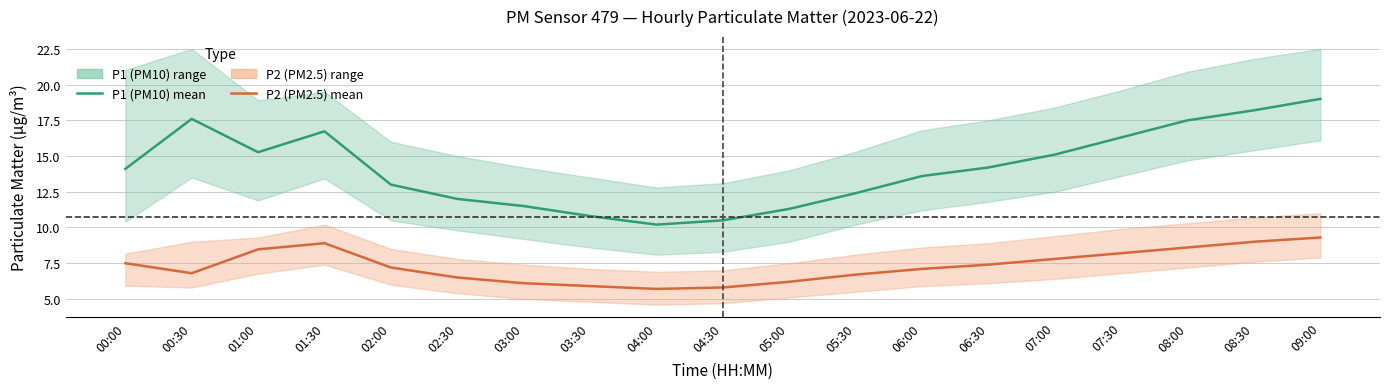

How many values in the P1 (PM10) mean series exceed 14?

10